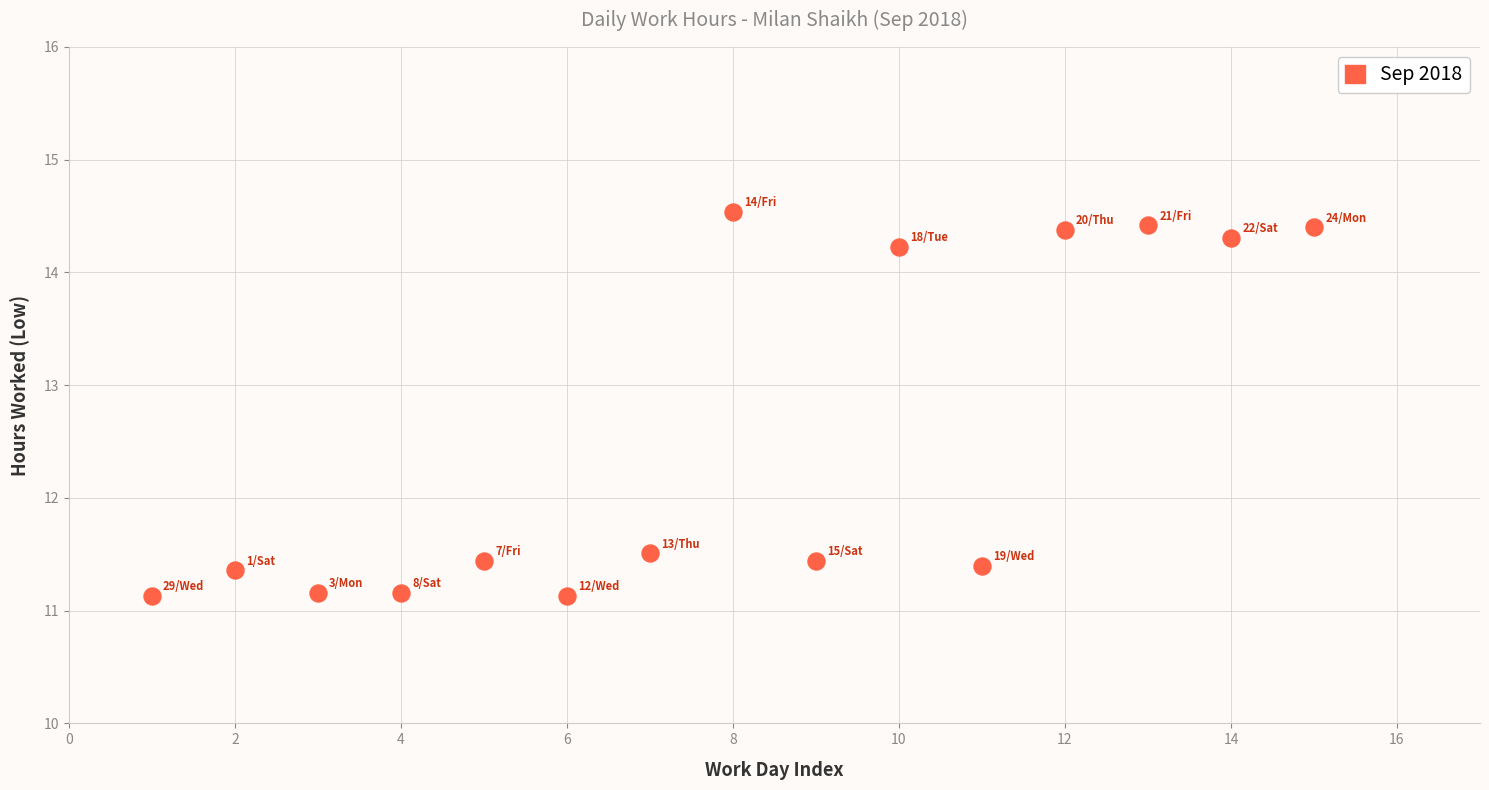

What is the range of Y values (max minus min)?

3.4